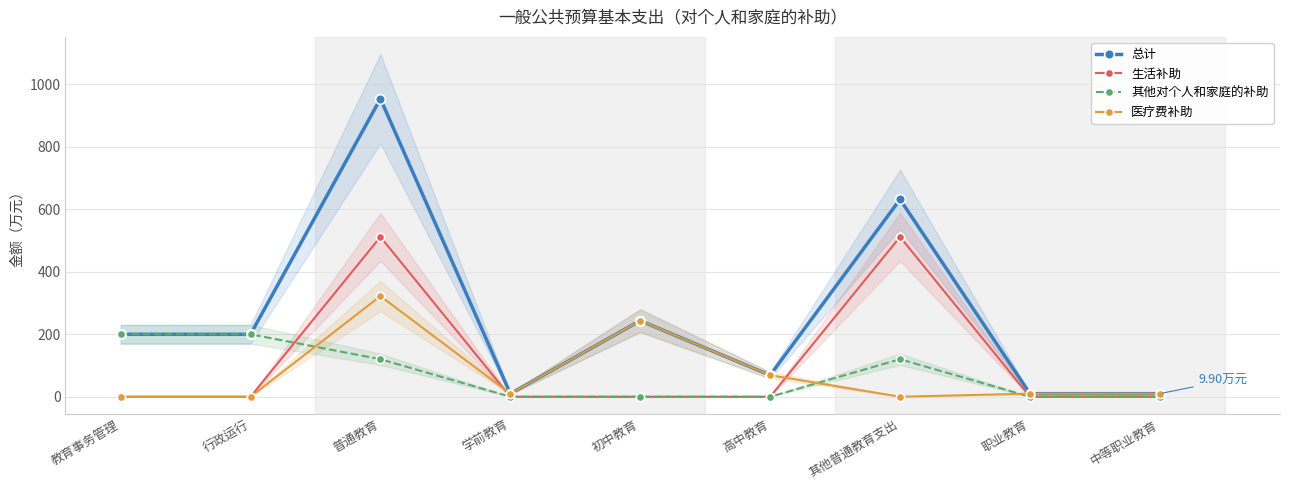

Rank the categories by 总计 value from lowest to highest.

学前教育, 职业教育, 中等职业教育, 高中教育, 教育事务管理, 行政运行, 初中教育, 其他普通教育支出, 普通教育